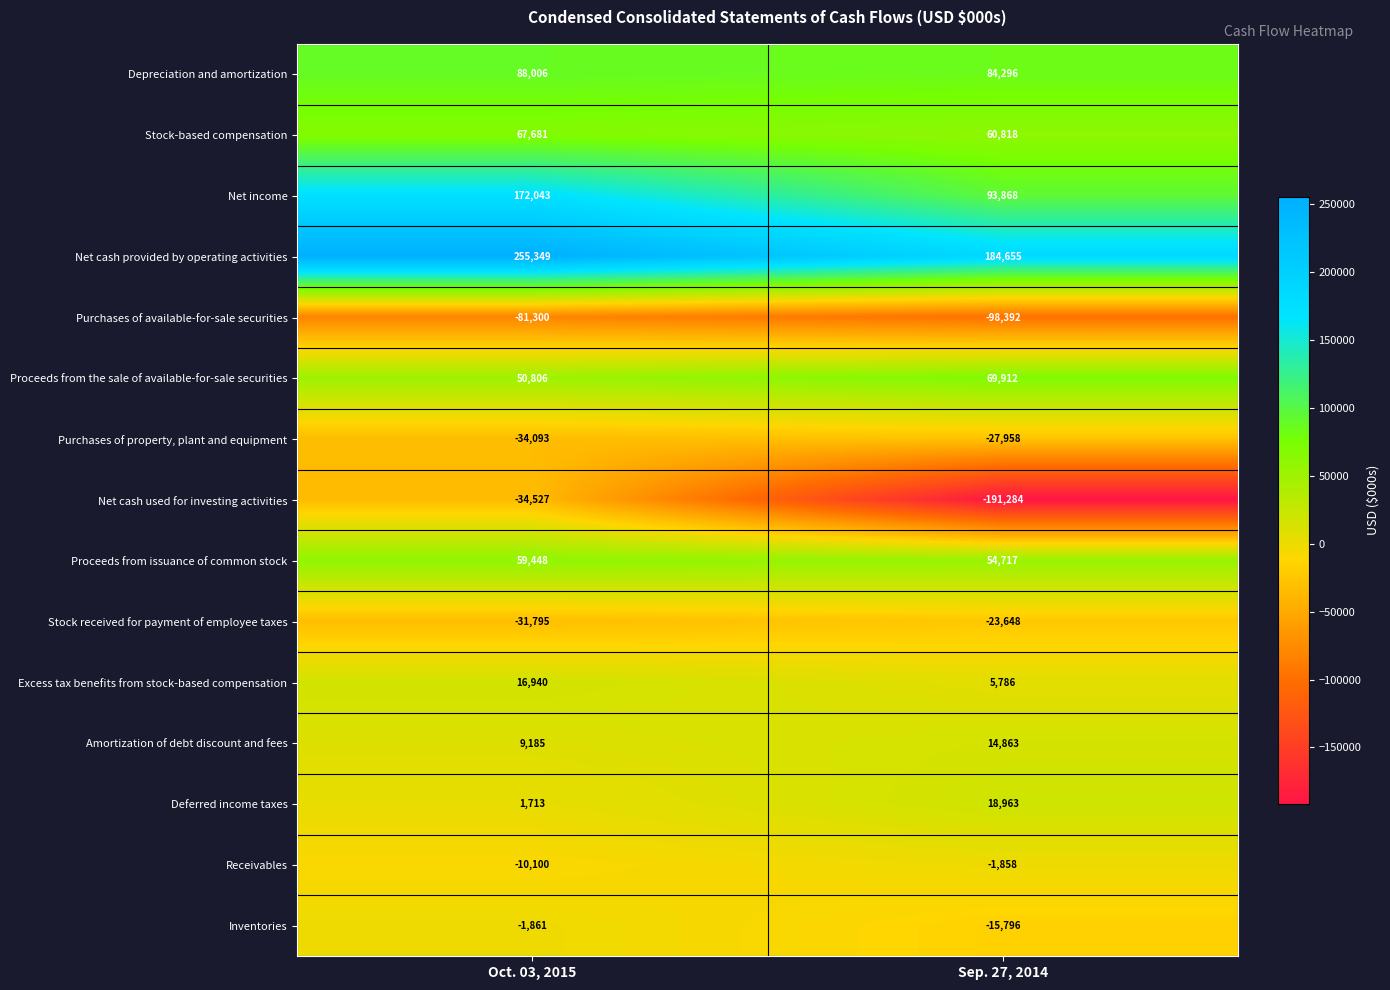

What is the average value of the Excess tax benefits from stock-based compensation series?

11363